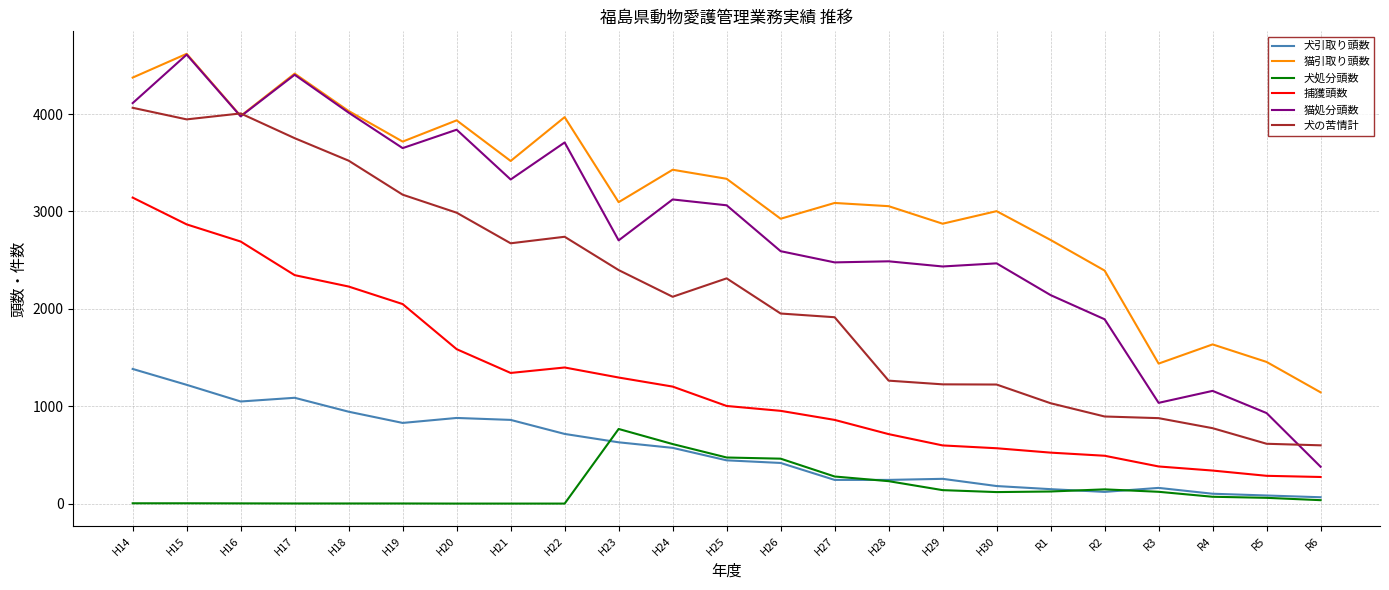

Between H24 and R1, which series saw the biggest shift?

犬の苦情計